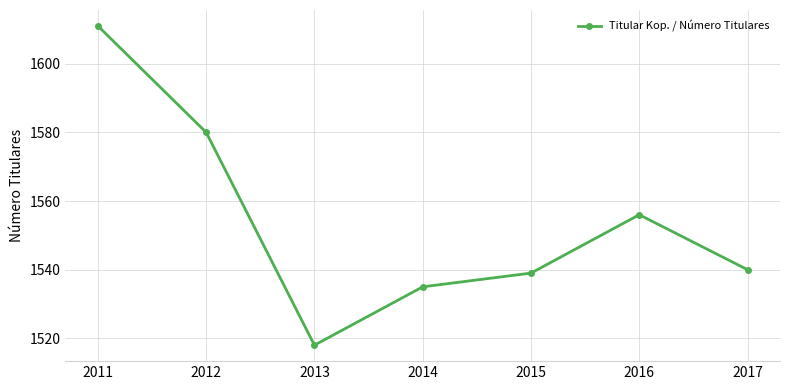

Rank the categories by value from highest to lowest.

2011, 2012, 2016, 2017, 2015, 2014, 2013